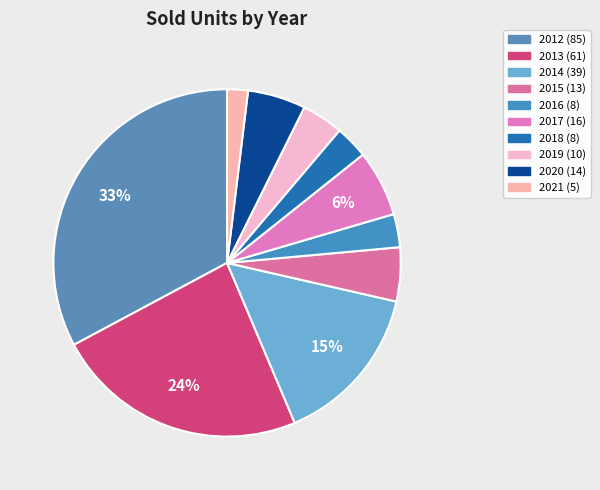

To the nearest percent, what is the difference between the 2021 and 2019 slice percentages?

2%